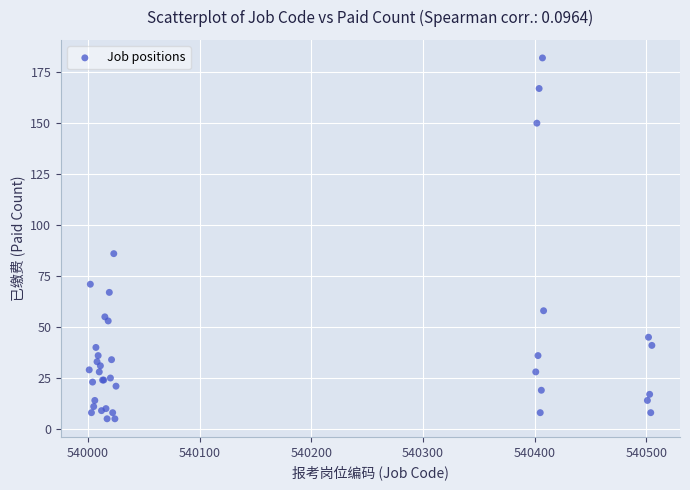

What Y value in the scatter plot is closest to 93?

86